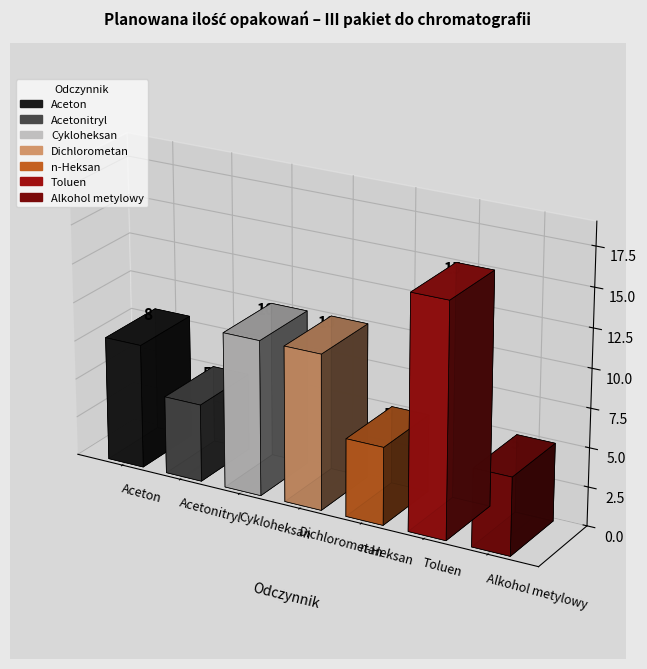

What is the label of the 5th bar from the right?

Cykloheksan